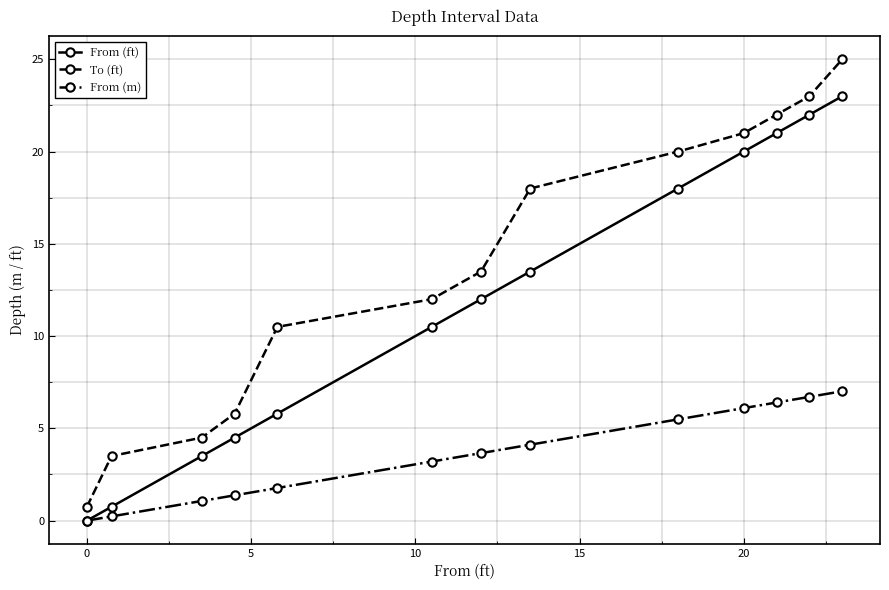

What is the difference between the maximum and second lowest values in the From (m) series?

6.8